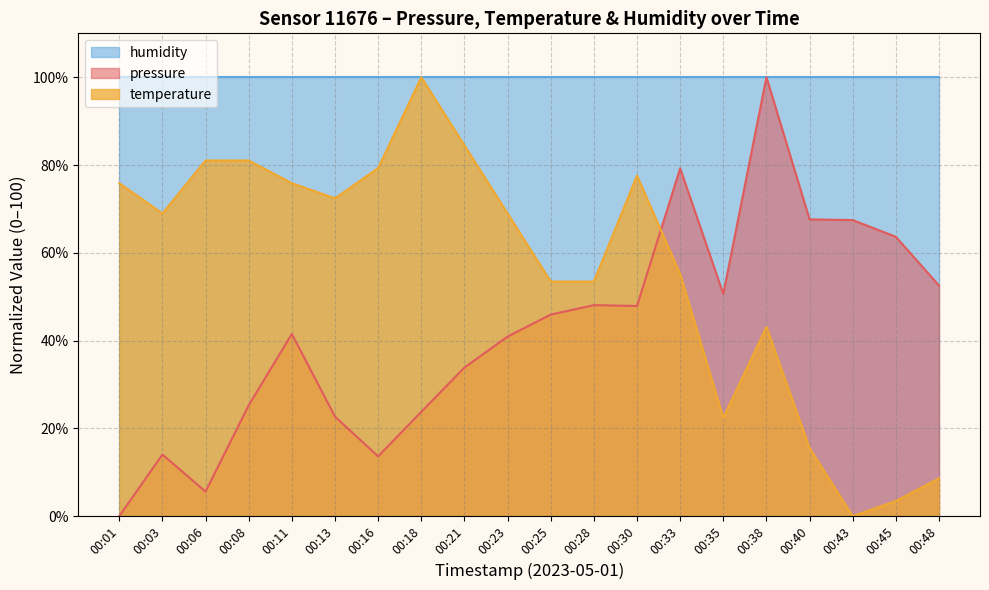

True or false: temperature has more than 0 interior local peaks.

True